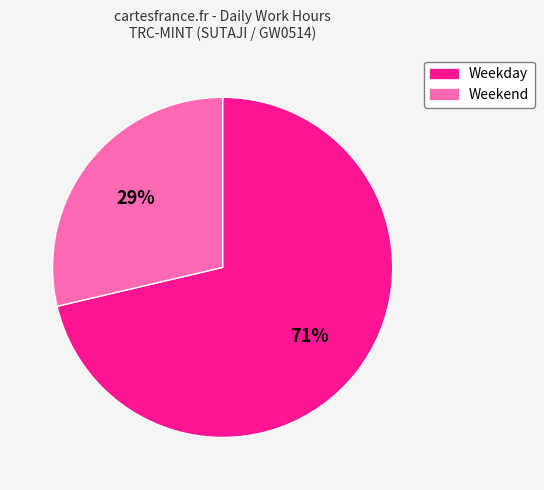

To the nearest percent, what is the average slice percentage?

50%